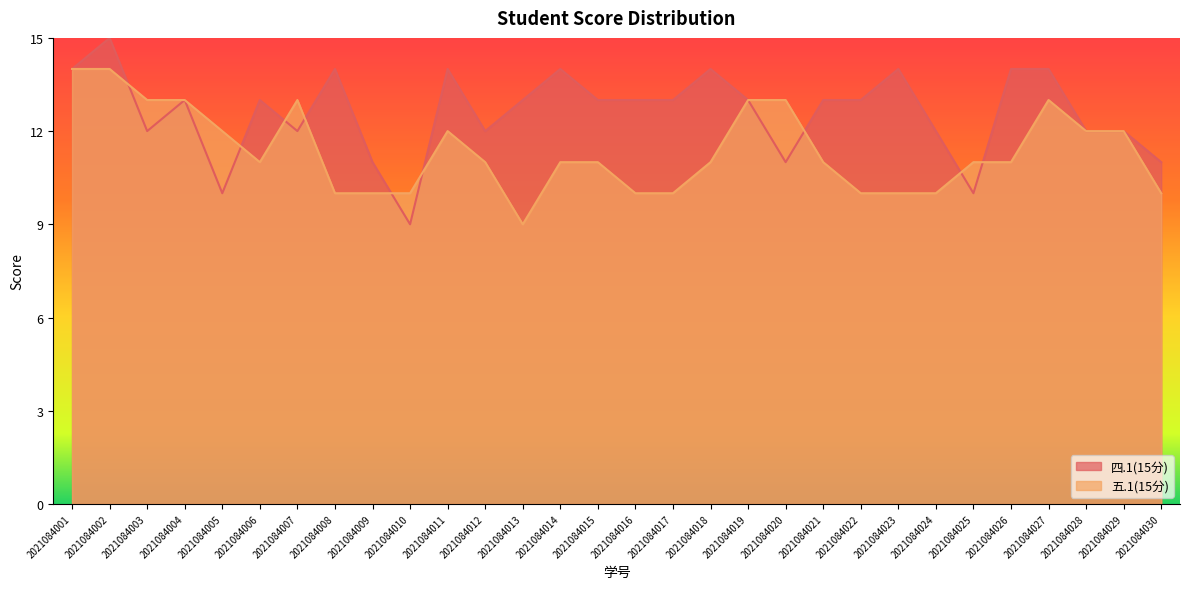

Rank the series by their maximum value, from lowest to highest.

五.1(15分), 四.1(15分)